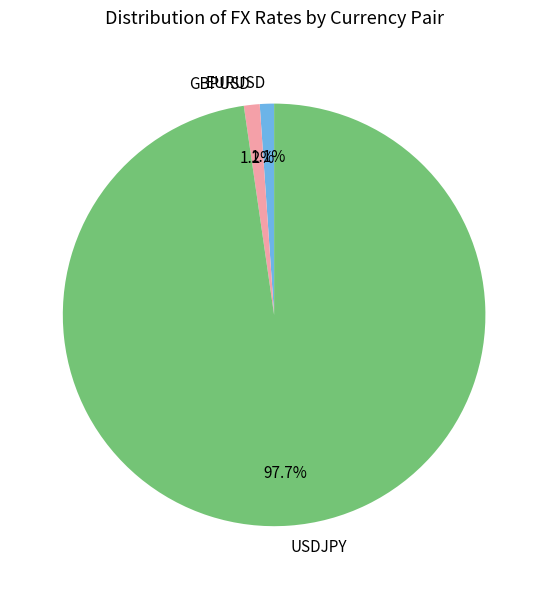

Which has a higher value, GBPUSD or USDJPY?

USDJPY